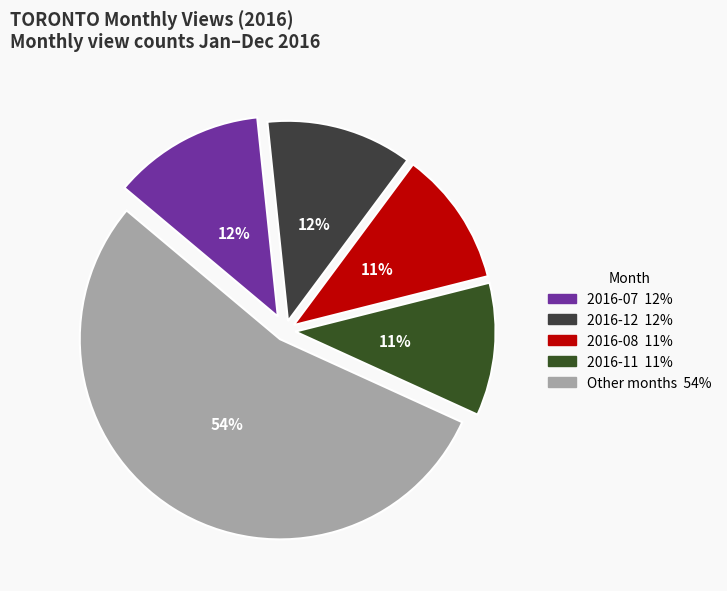

Does any single category account for the majority?

Yes